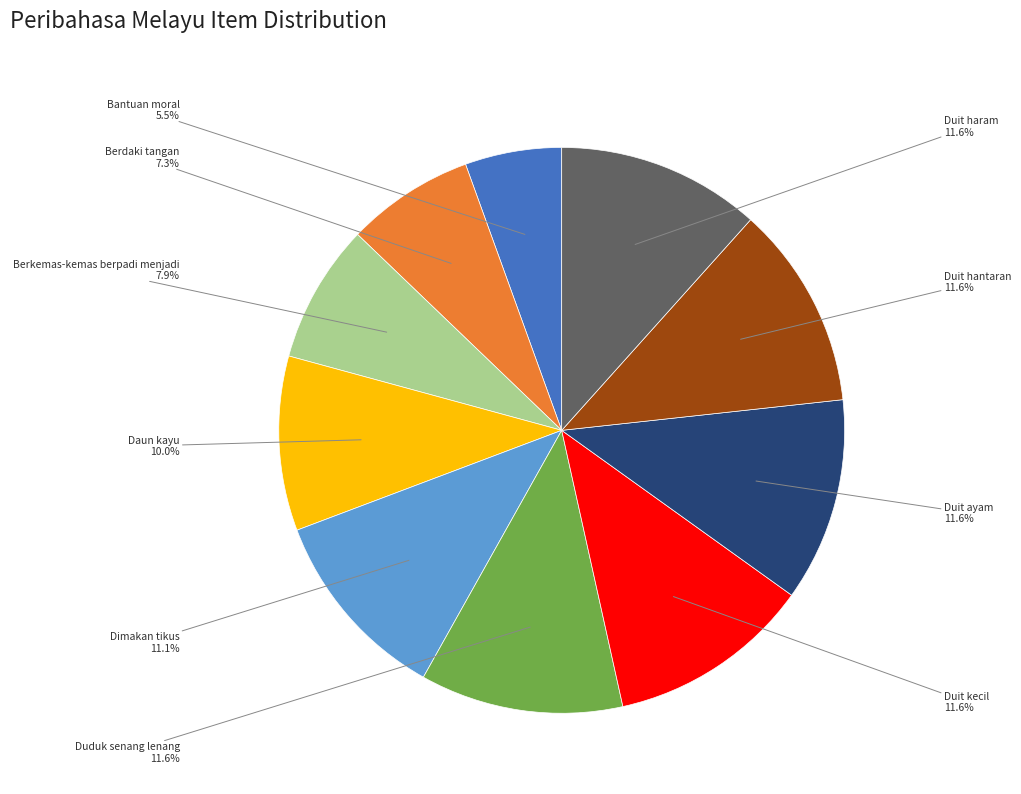

Is there any slice that represents more than half of the pie?

No